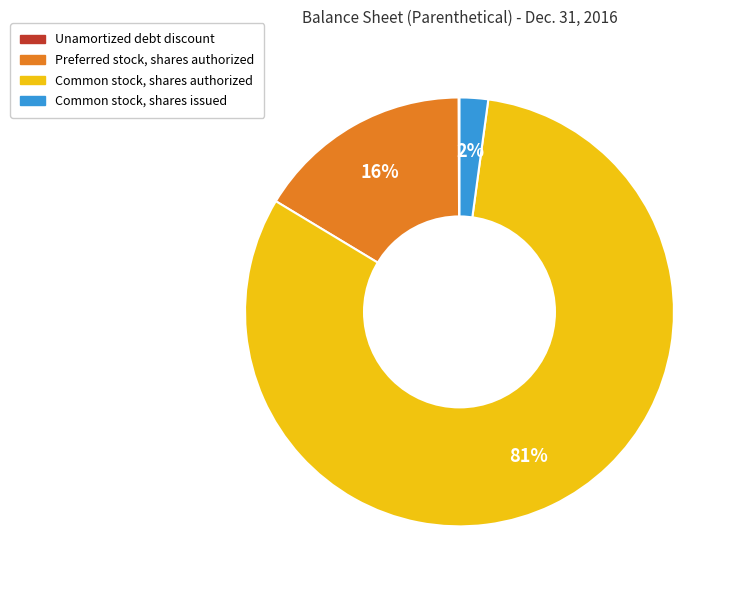

The Preferred stock, shares authorized slice represents 5% of the pie. True or false?

False